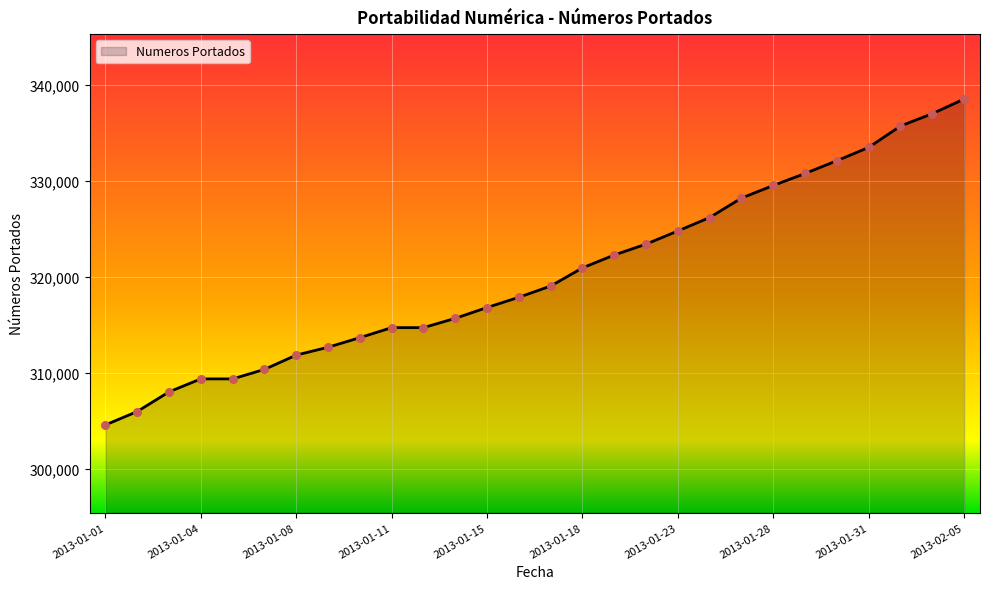

What is the difference between the maximum and minimum values?

33967